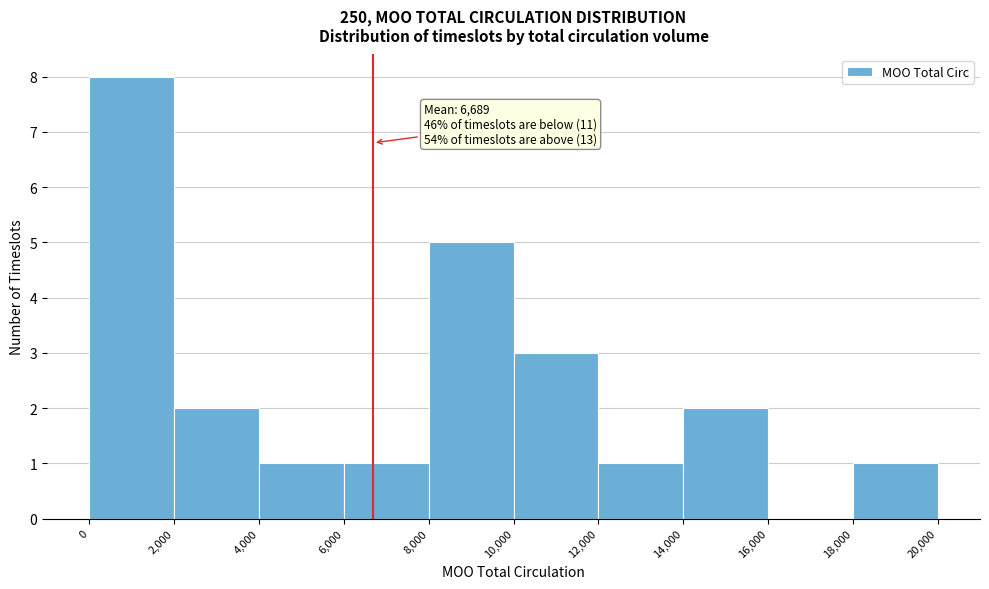

Which range on the x-axis has the tallest bar?

0 to 2,000